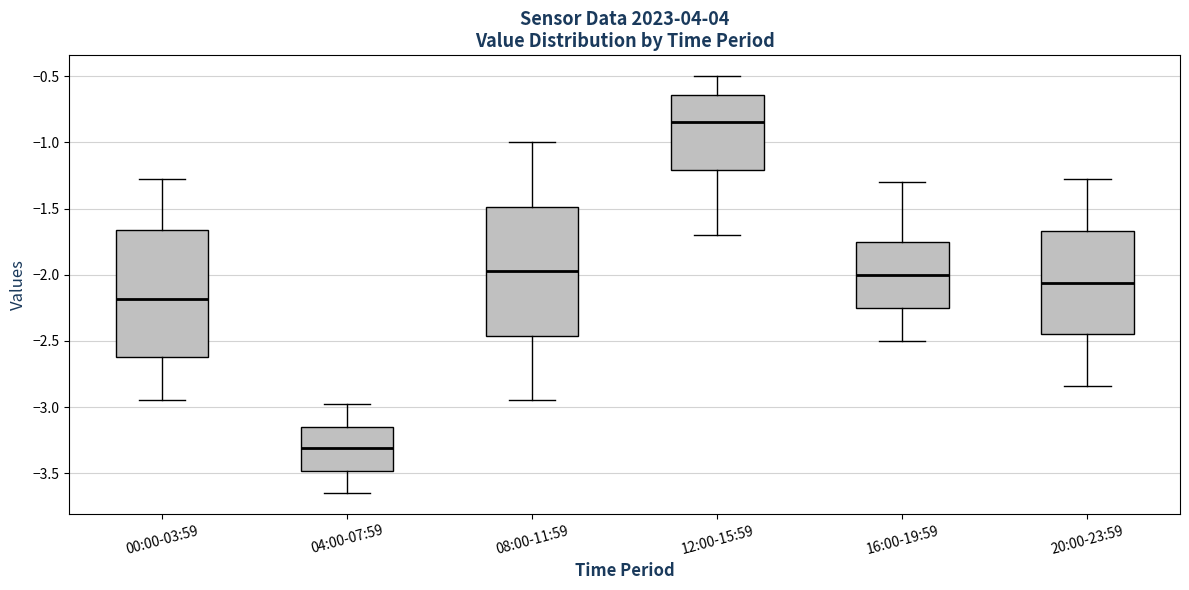

Where does the upper whisker of the box for 04:00-07:59 end on the y-axis? The values are not printed on the chart, so give them approximately, as read against the axis.

-3.00